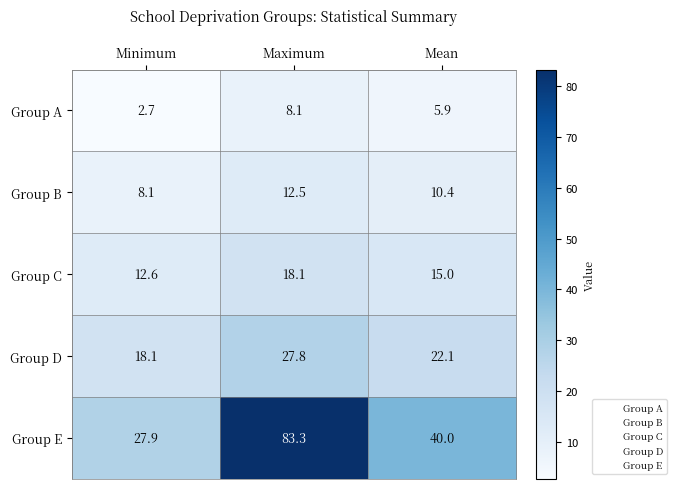

Which series has the largest range (max minus min)?

Group E